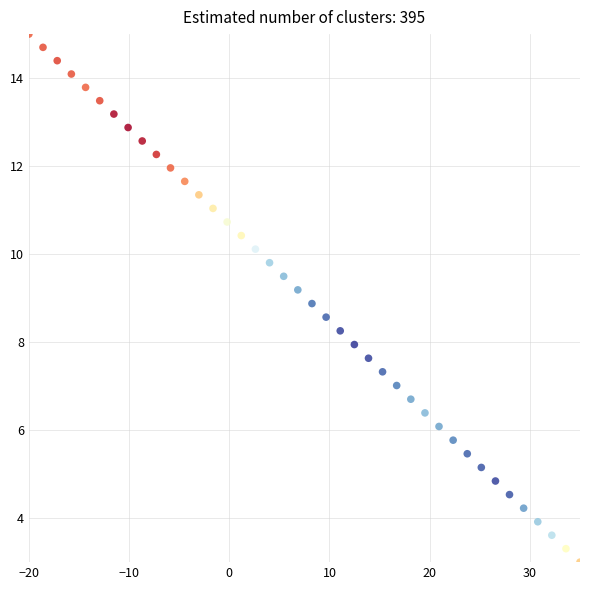

What is the range of Y values (max minus min)?

12.0